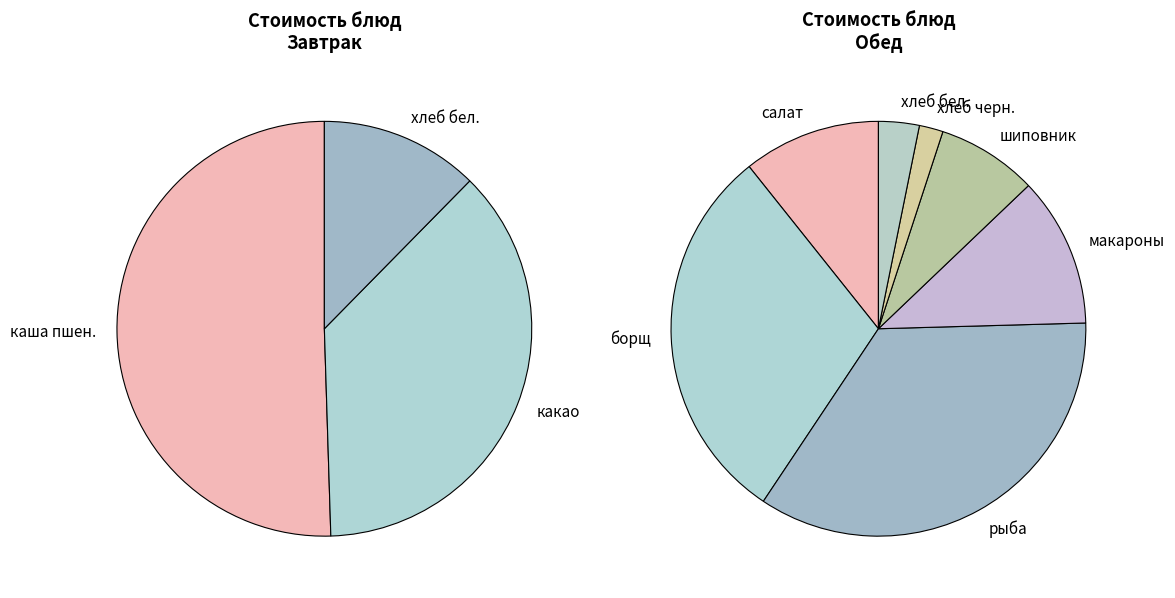

Combined, do салат из капусты с яблоком and хлеб чусовской account for over 50%?

No